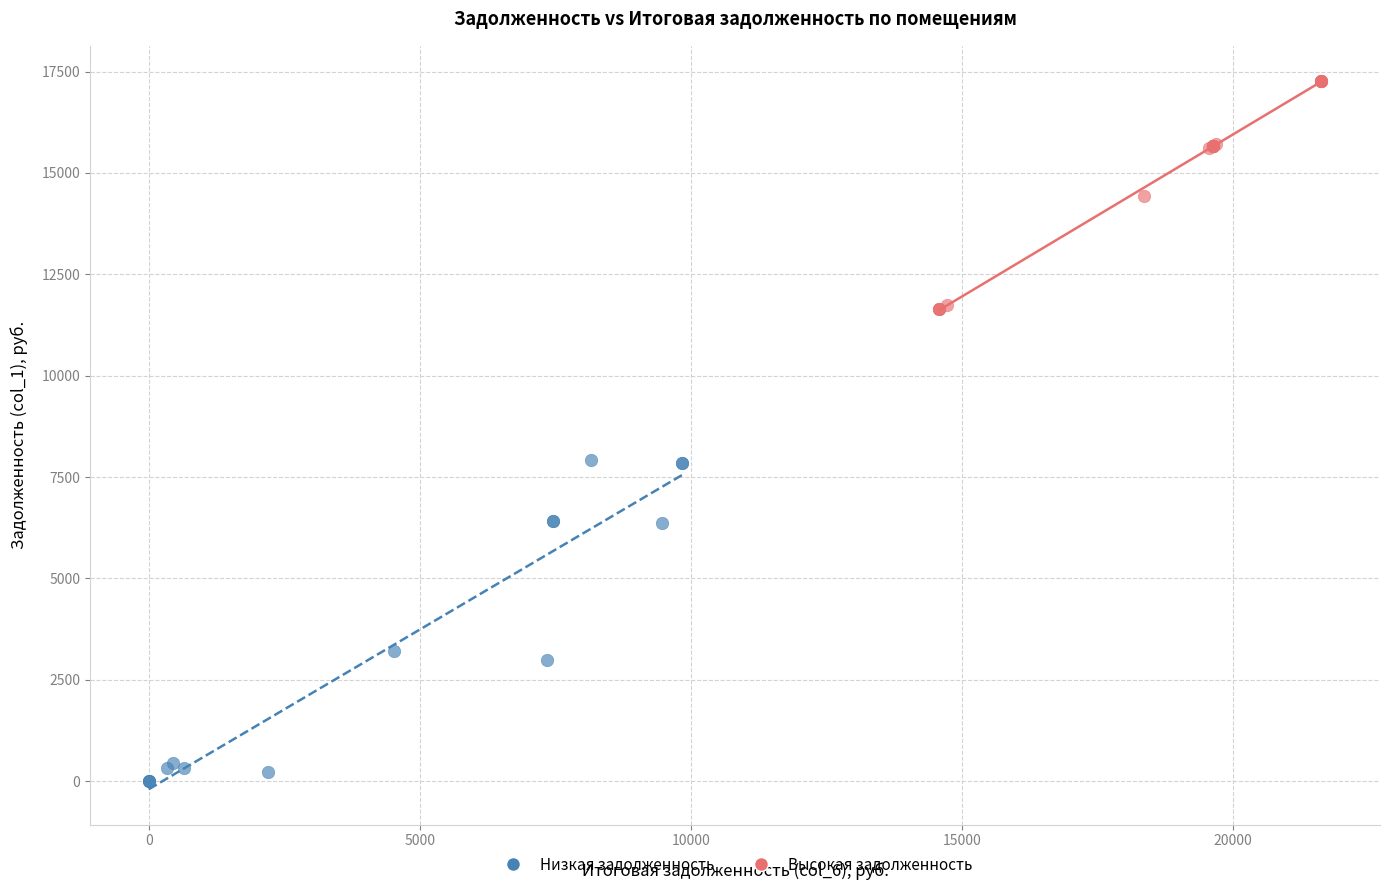

Which series has the largest Y range (max minus min)?

Низкая задолженность